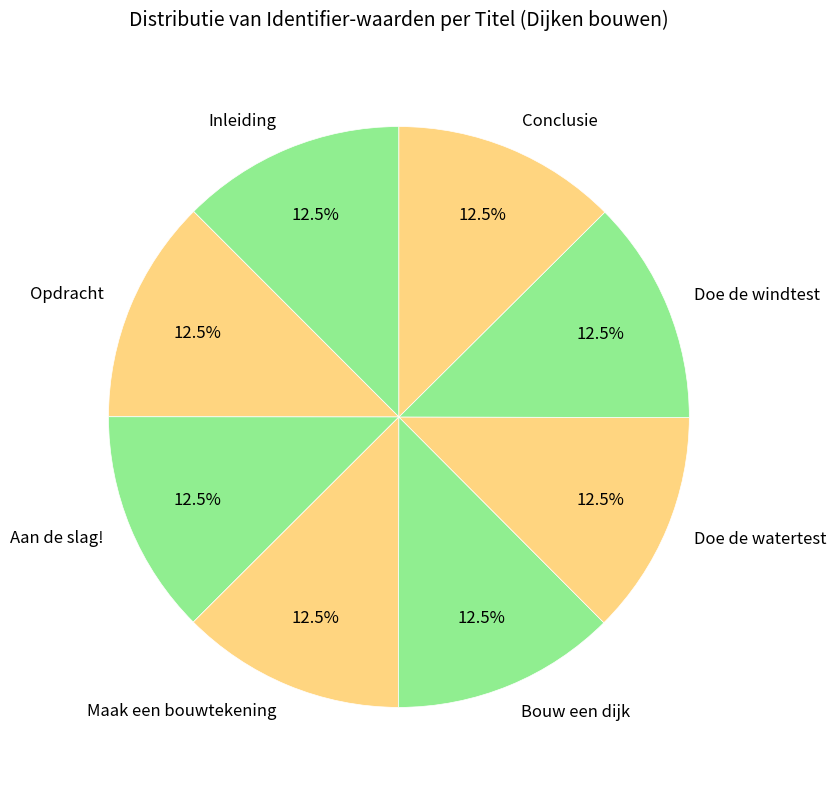

How much of the chart is everything except Maak een bouwtekening?

87.5%